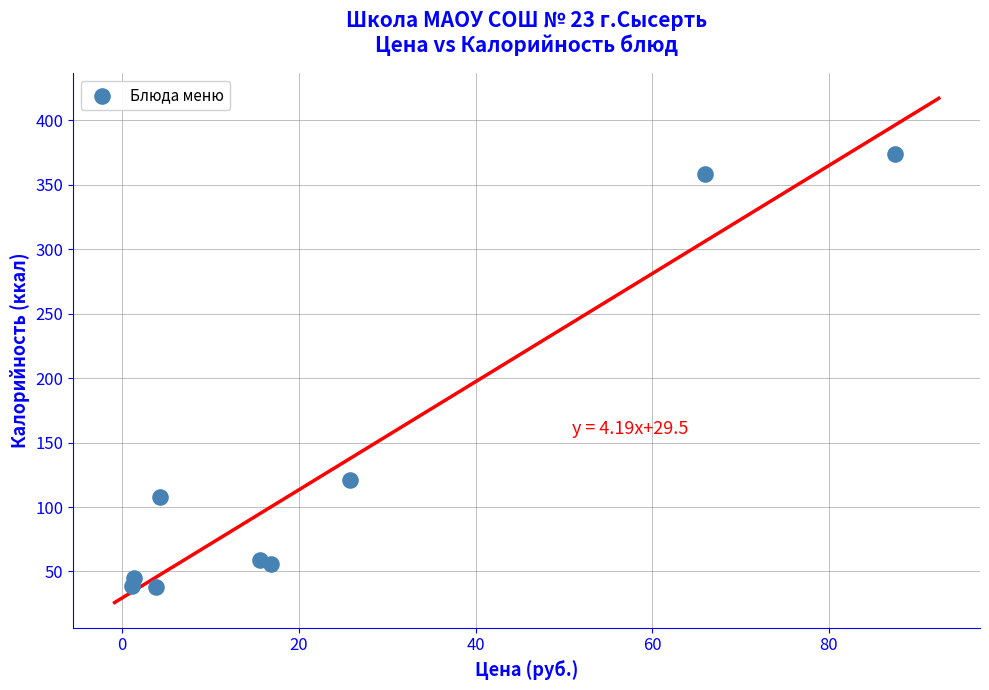

What Y value in the scatter plot is closest to 205?

121.0